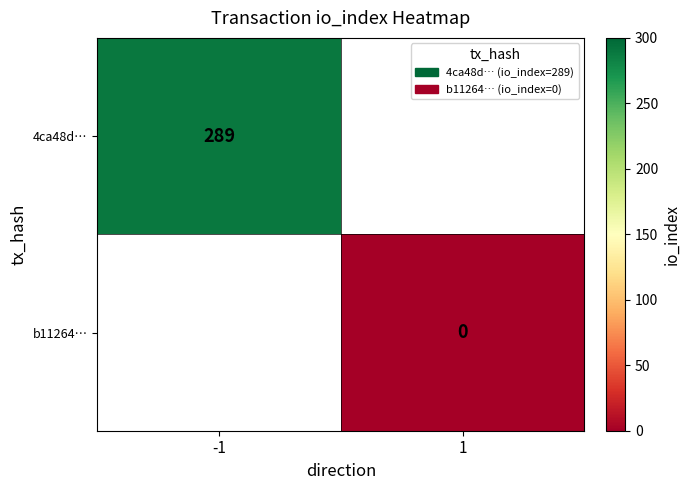

True or false: 4ca48d… has a value of 191 at -1.

False